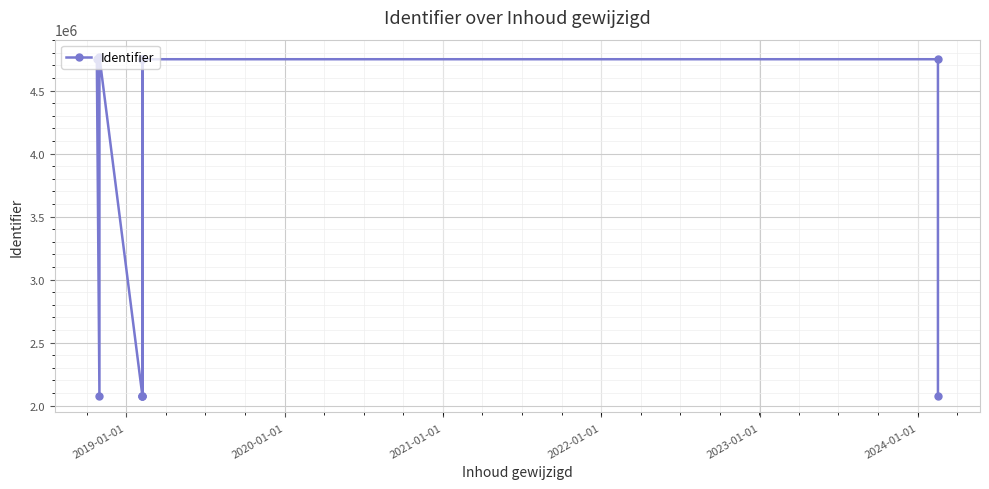

True or false: the data shows 6333526 at 2024-01-01.

False